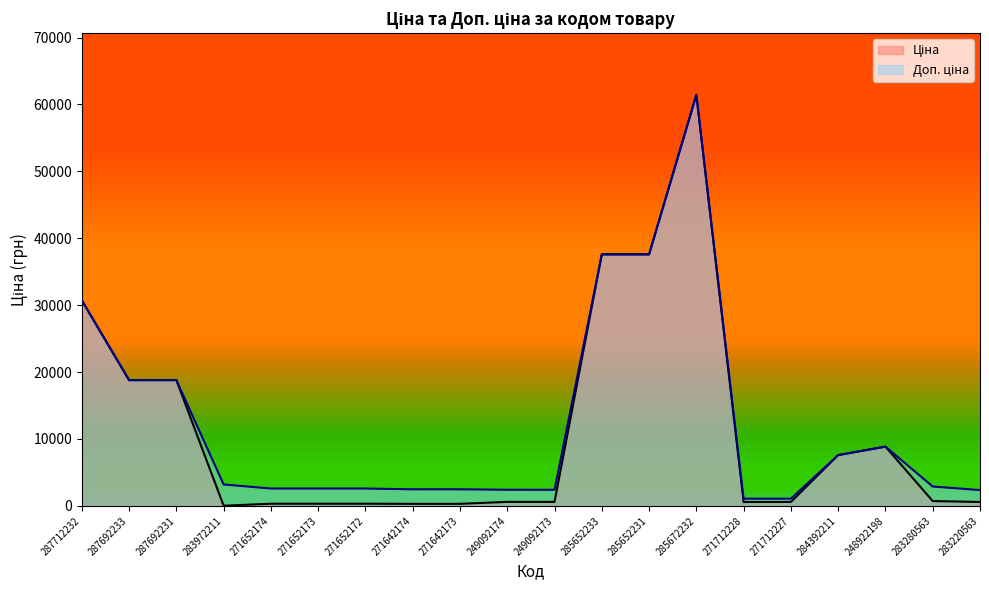

Between 271642174 and 283220563, which series saw the biggest shift?

Ціна